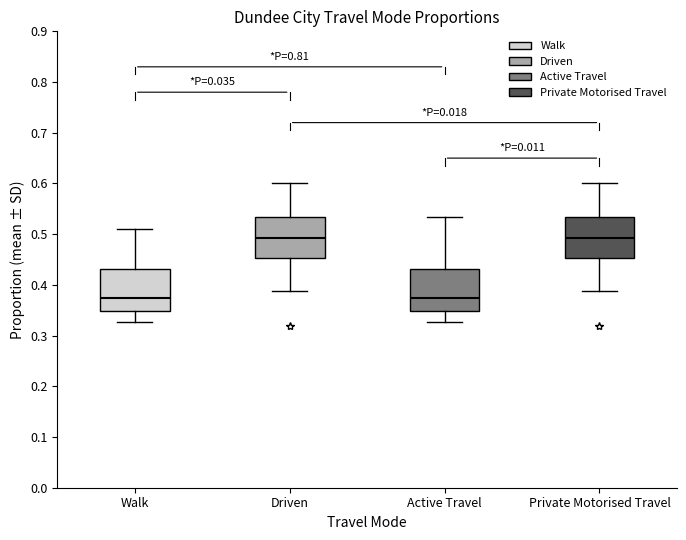

Reading left to right, read every box against the y-axis: the position of its median line, the range the box covers, and the ends of its whiskers. The values are not printed on the chart, so give them approximately, as read against the axis.

Walk: median 0.37, box 0.35 to 0.43, whiskers 0.33 to 0.51
Driven: median 0.49, box 0.45 to 0.53, whiskers 0.39 to 0.60
Active Travel: median 0.37, box 0.35 to 0.43, whiskers 0.33 to 0.53
Private Motorised Travel: median 0.49, box 0.45 to 0.53, whiskers 0.39 to 0.60